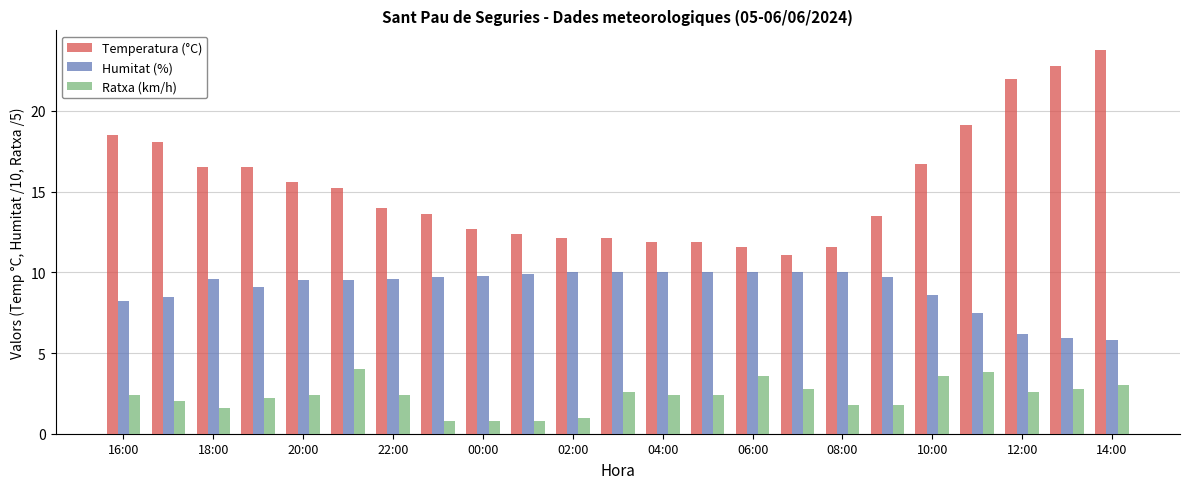

Reading right to left, extract all data points from this chart.

Temperatura (°C): 23.8	22.8	22.0	19.1	16.7	13.5	11.6	11.1	11.6	11.9	11.9	12.1	12.1	12.4	12.7	13.6	14.0	15.2	15.6	16.5	16.5	18.1	18.5
Humitat (%): 5.8	5.9	6.2	7.5	8.6	9.7	10.0	10.0	10.0	10.0	10.0	10.0	10.0	9.9	9.8	9.7	9.6	9.5	9.5	9.1	9.6	8.5	8.2
Ratxa (km/h): 3.0	2.8	2.6	3.8	3.6	1.8	1.8	2.8	3.6	2.4	2.4	2.6	1.0	0.8	0.8	0.8	2.4	4.0	2.4	2.2	1.6	2.0	2.4